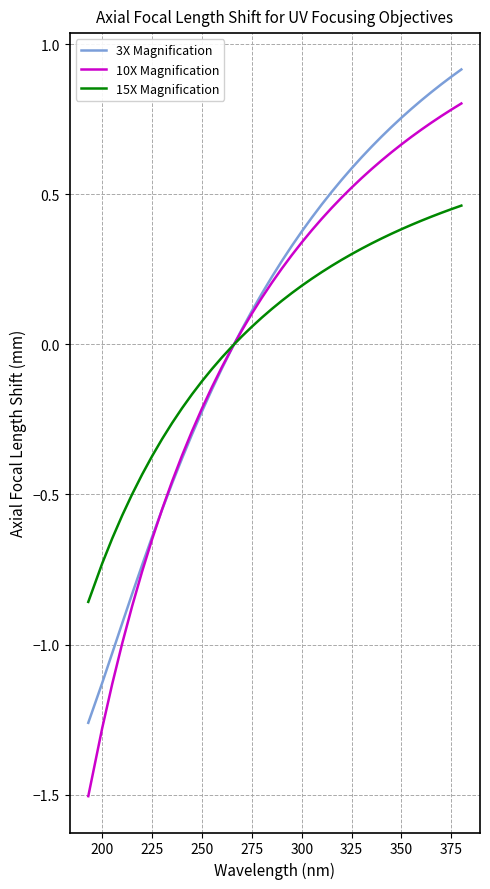

Which series has the widest spread of values?

10X Magnification